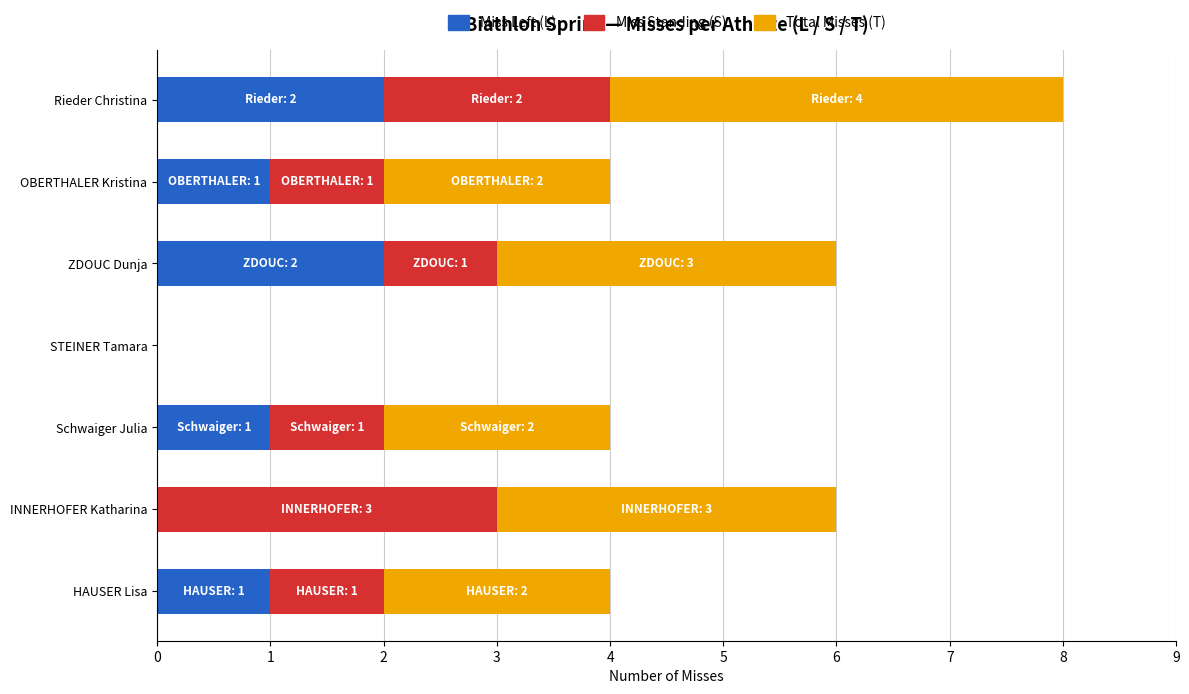

What is the total value across all series at OBERTHALER Kristina?

4